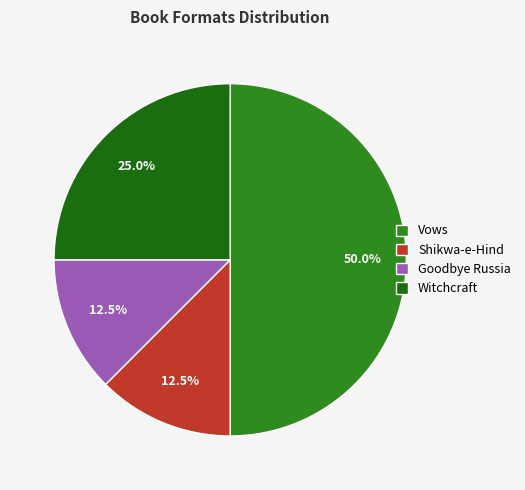

What percentage is the Shikwa-e-Hind slice, to the nearest percent?

12%